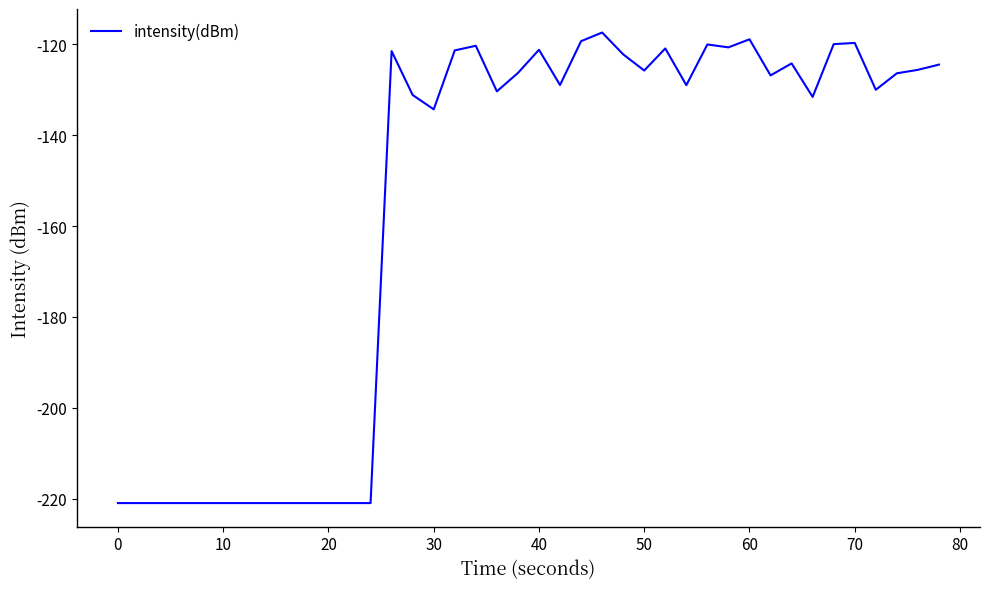

What is the minimum value shown in the chart?

-220.9